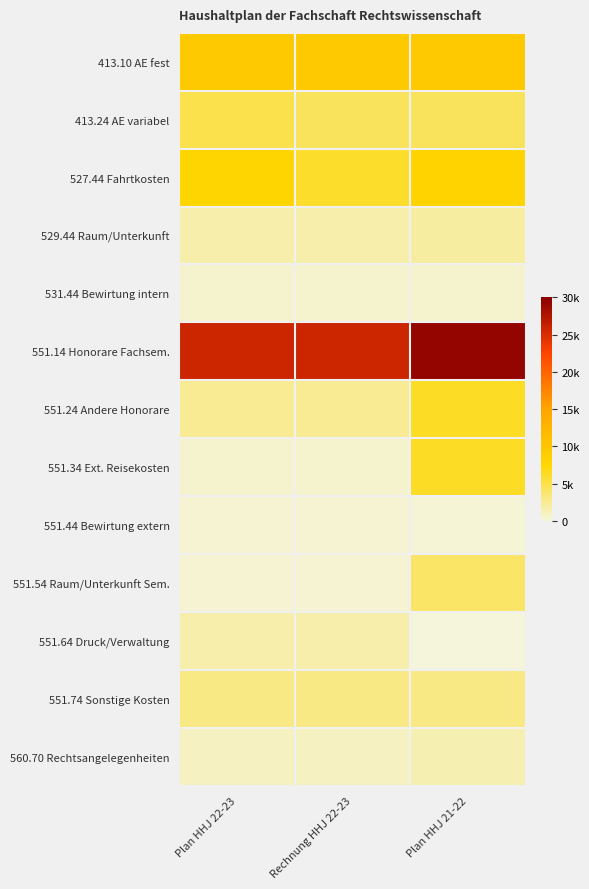

At how many categories does at least one series exceed 24552?

3